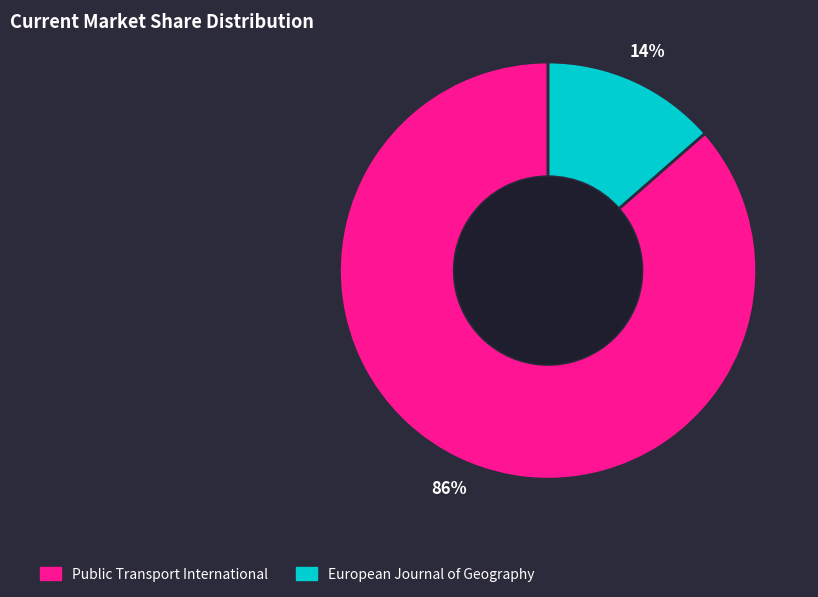

To the nearest percent, what is the average slice percentage?

50%